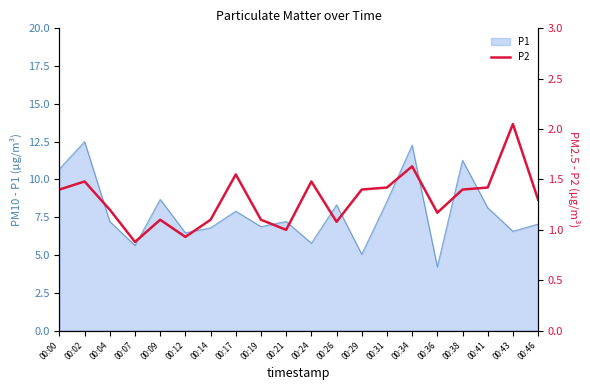

What is the minimum value for P1?

4.2